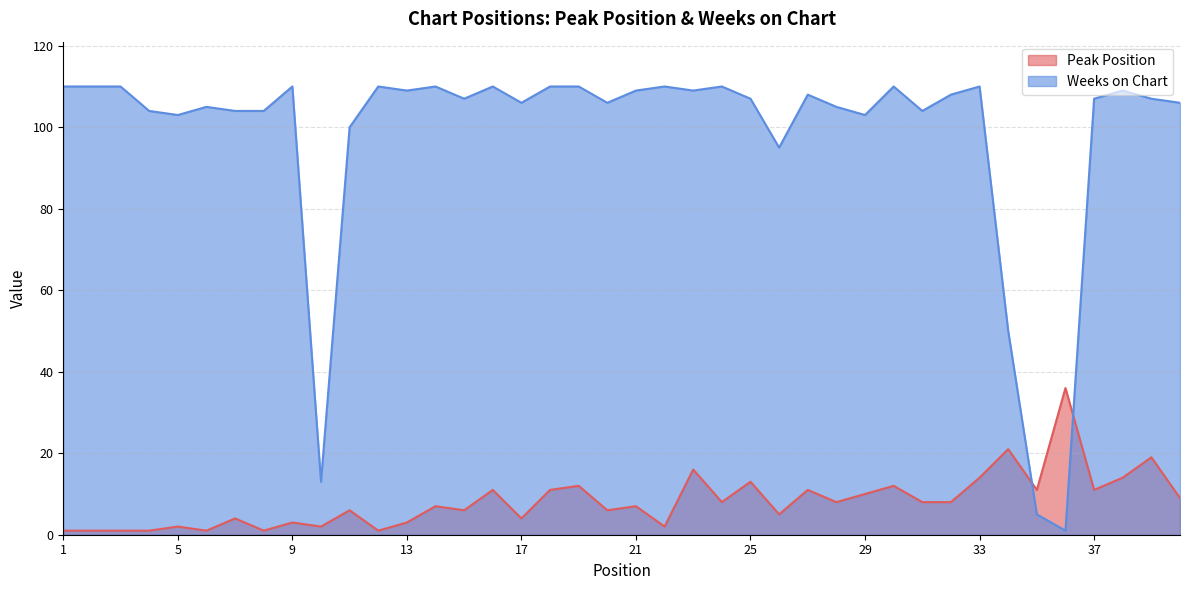

At which label does Peak Position first exceed 8?

16